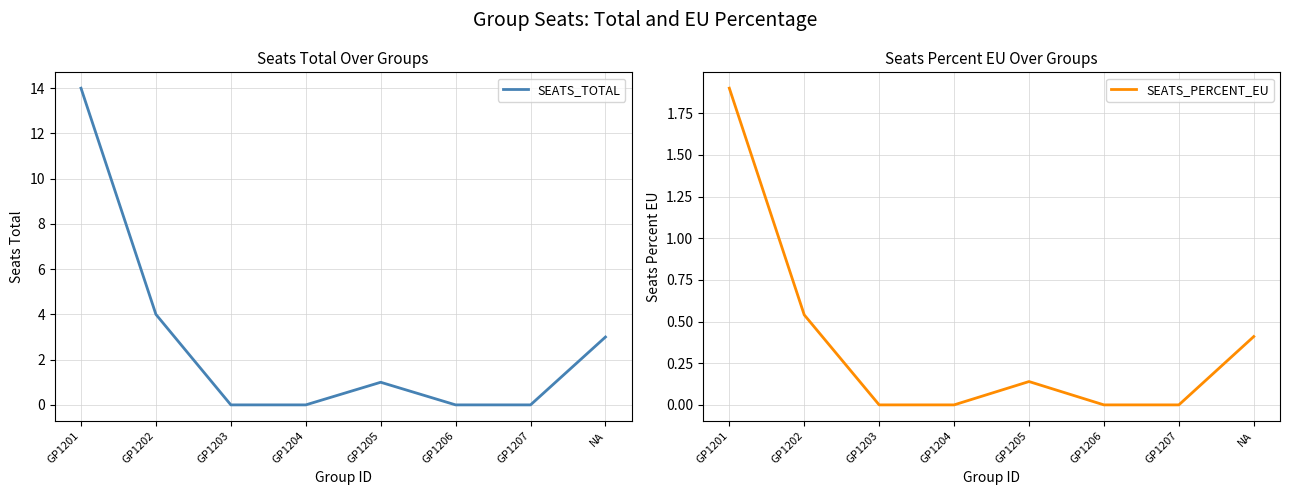

How many interior local peaks does the SEATS_TOTAL series have?

1